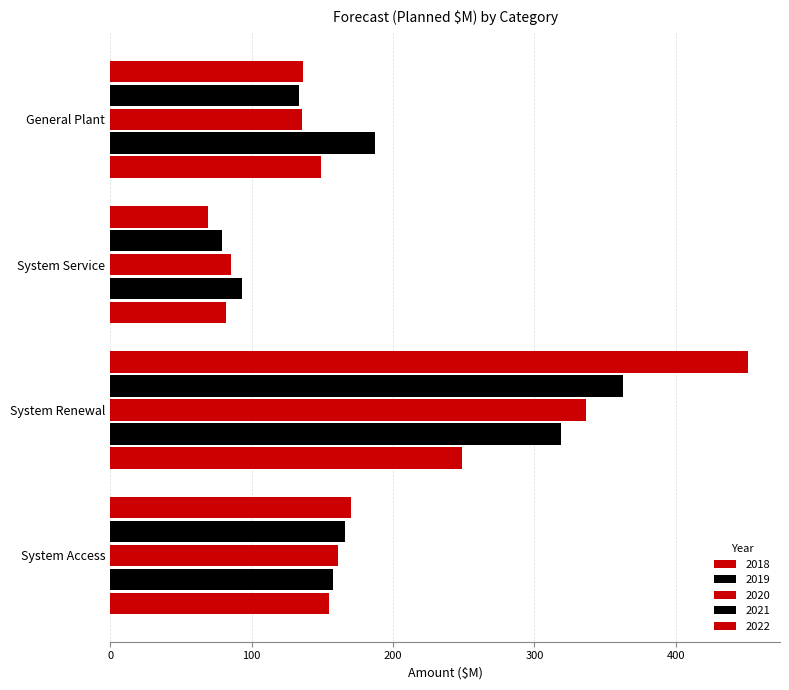

What is the lowest value of the 2020 series?

85.6